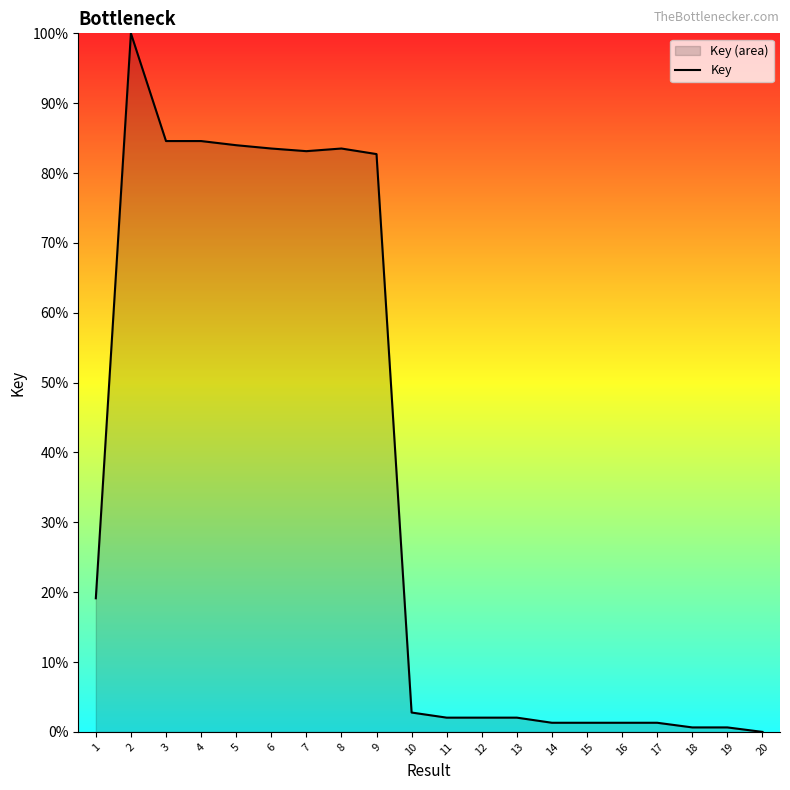

What is the value of the 5th point from the left?

84.0